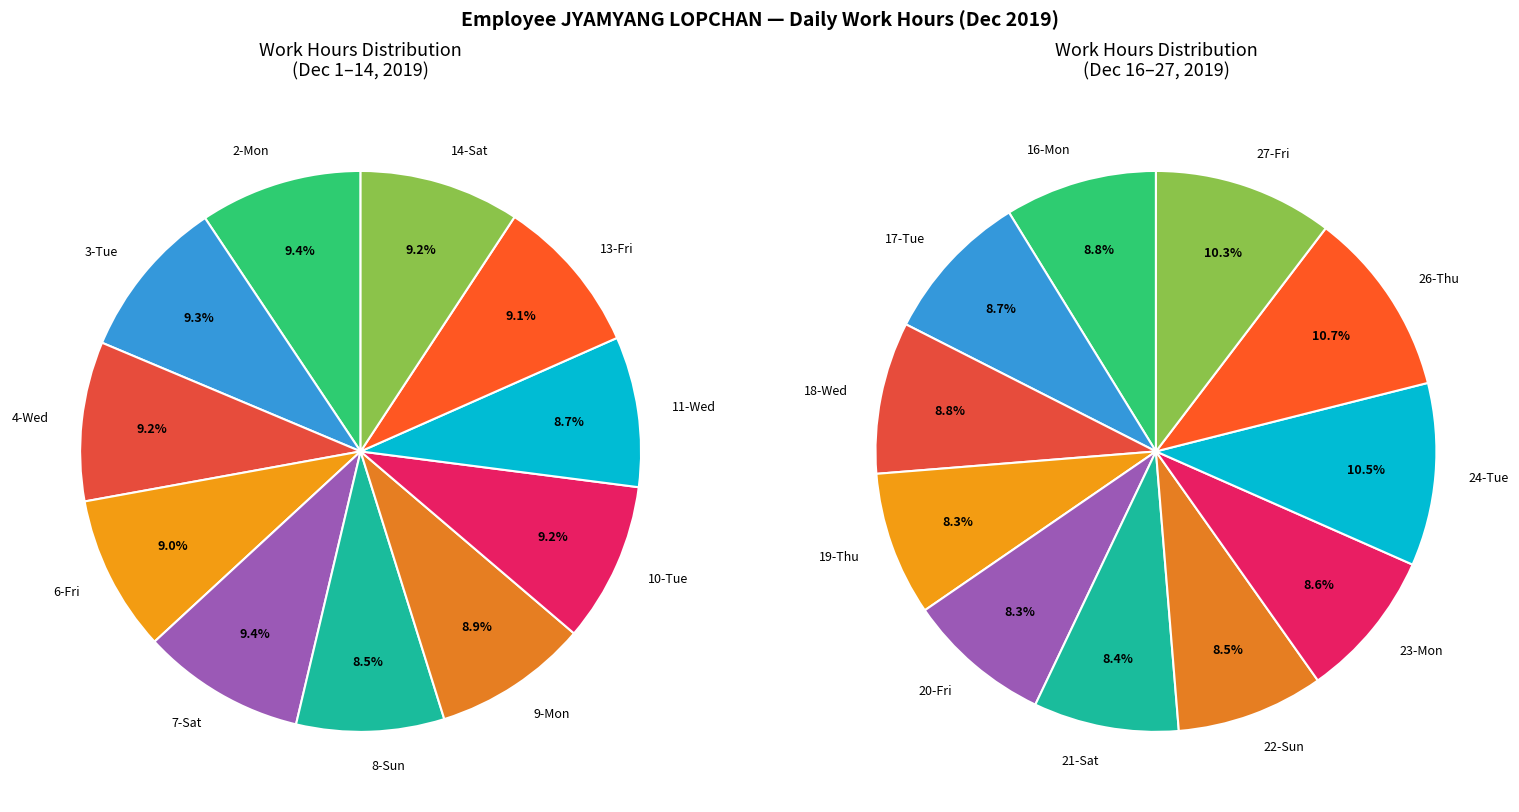

Count the number of slices in the pie.

22